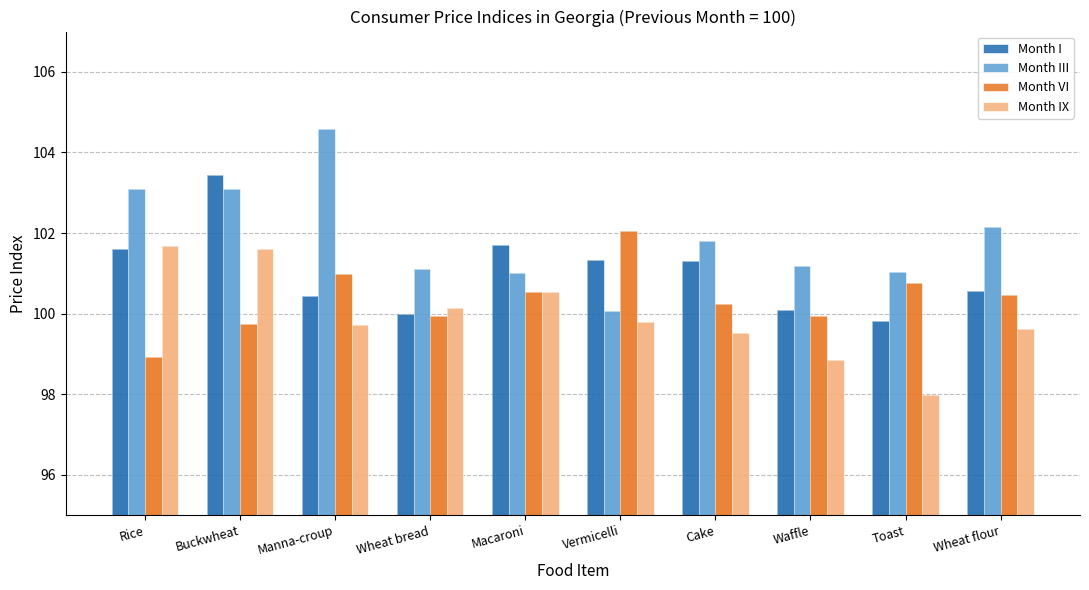

List the labels in order of Month I value, smallest first.

Toast, Wheat bread, Waffle, Manna-croup, Wheat flour, Cake, Vermicelli, Rice, Macaroni, Buckwheat